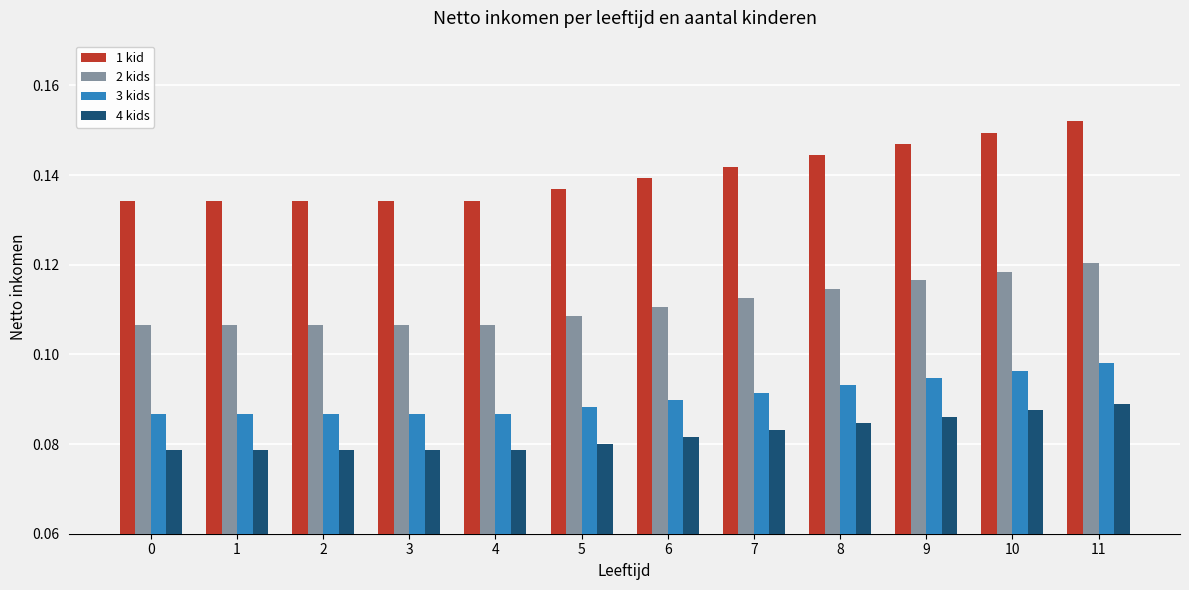

At 5, list the series in order from largest to smallest.

1 kid, 2 kids, 3 kids, 4 kids